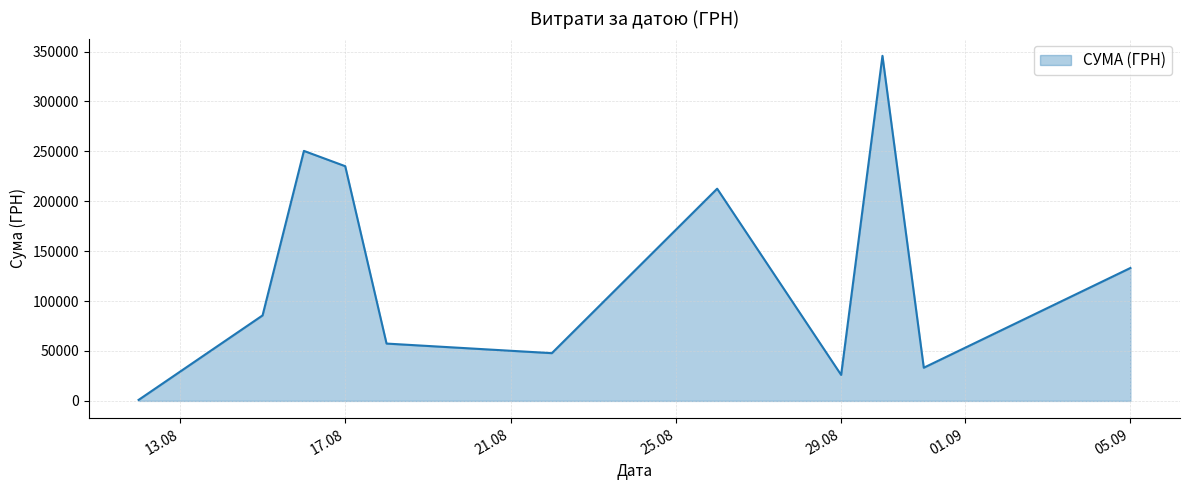

What is the difference between the second highest and second lowest values?

224405.9